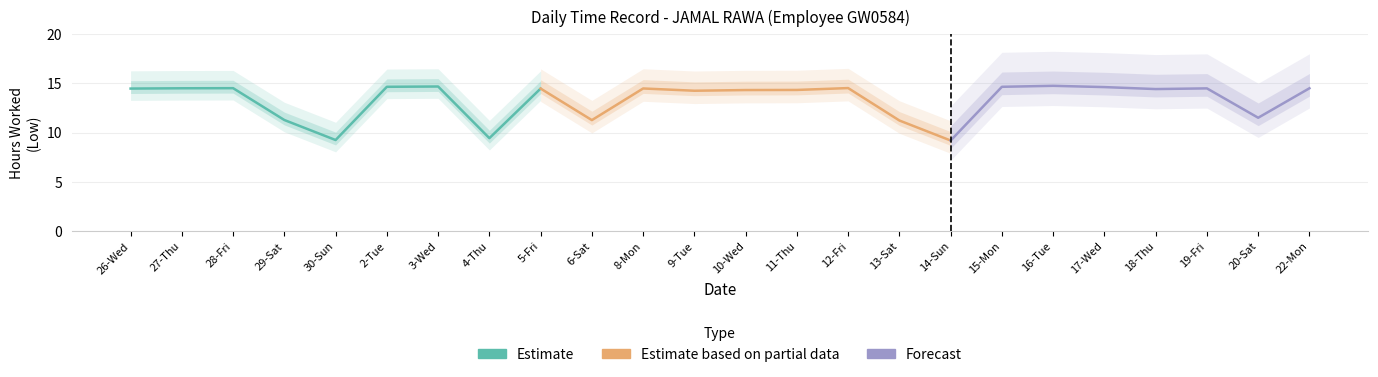

True or false: Low (Hours Worked) has a value of 4.1 at 16-Tue.

False